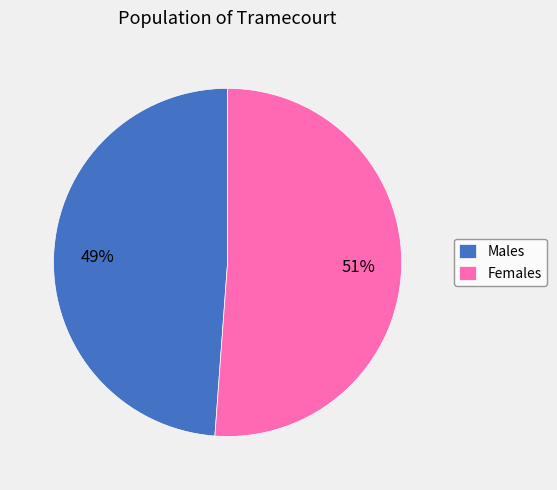

To the nearest percent, what portion does Females represent?

51%